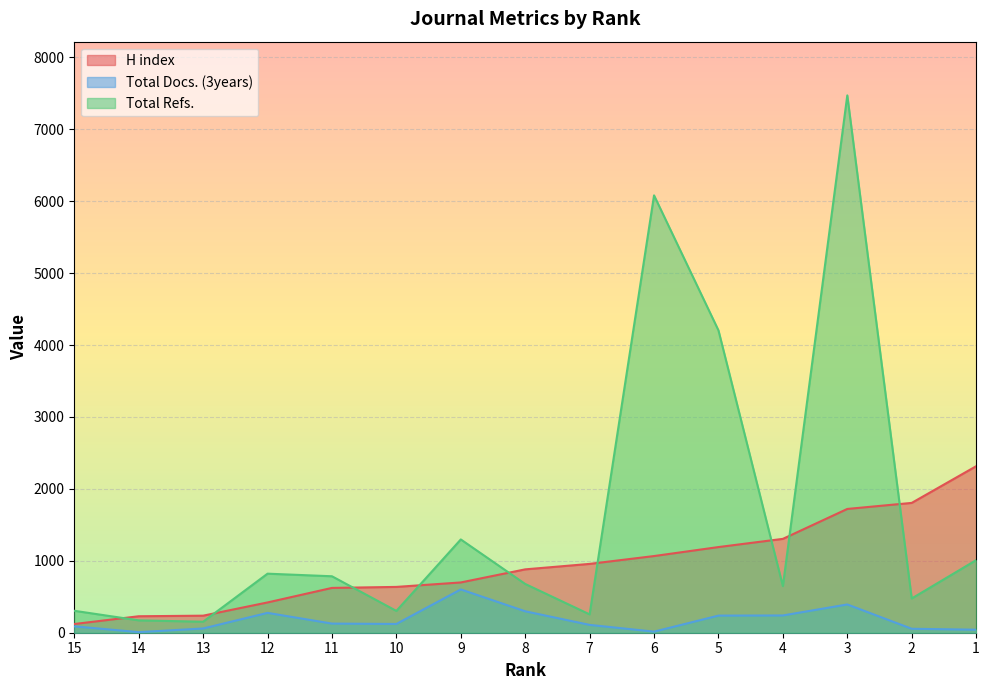

Where is the first local minimum for Total Docs. (3years)?

14